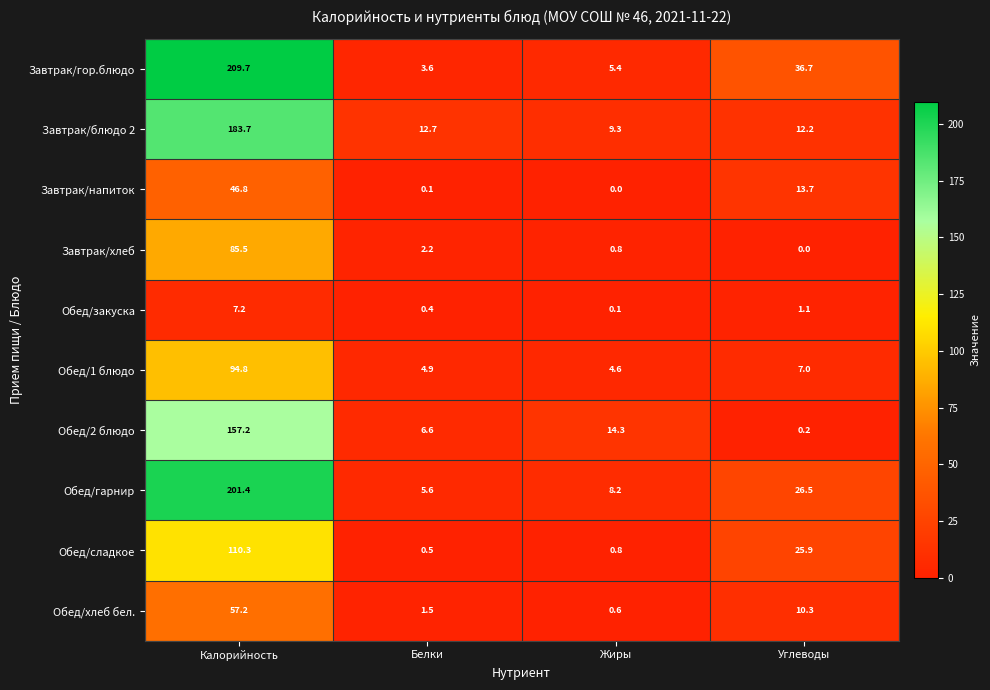

How many data points in Завтрак/блюдо 2 are less than 12?

1